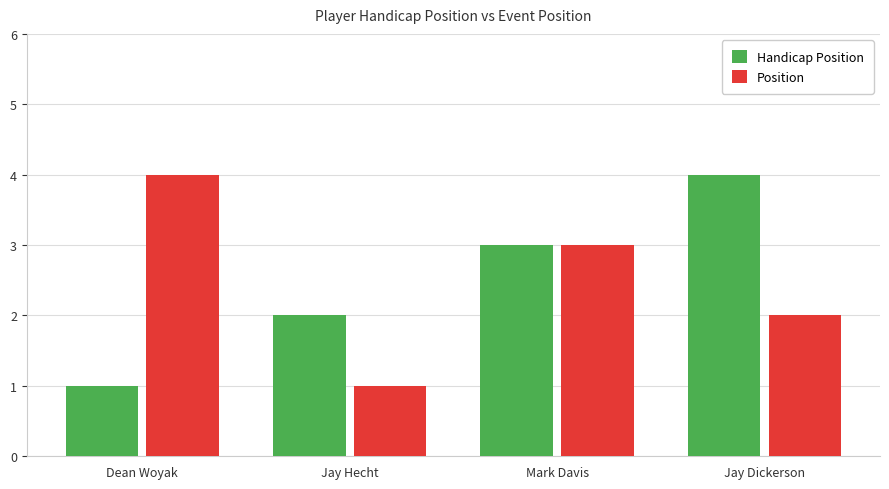

Is it true that Handicap Position equals 5 at Jay Dickerson?

False